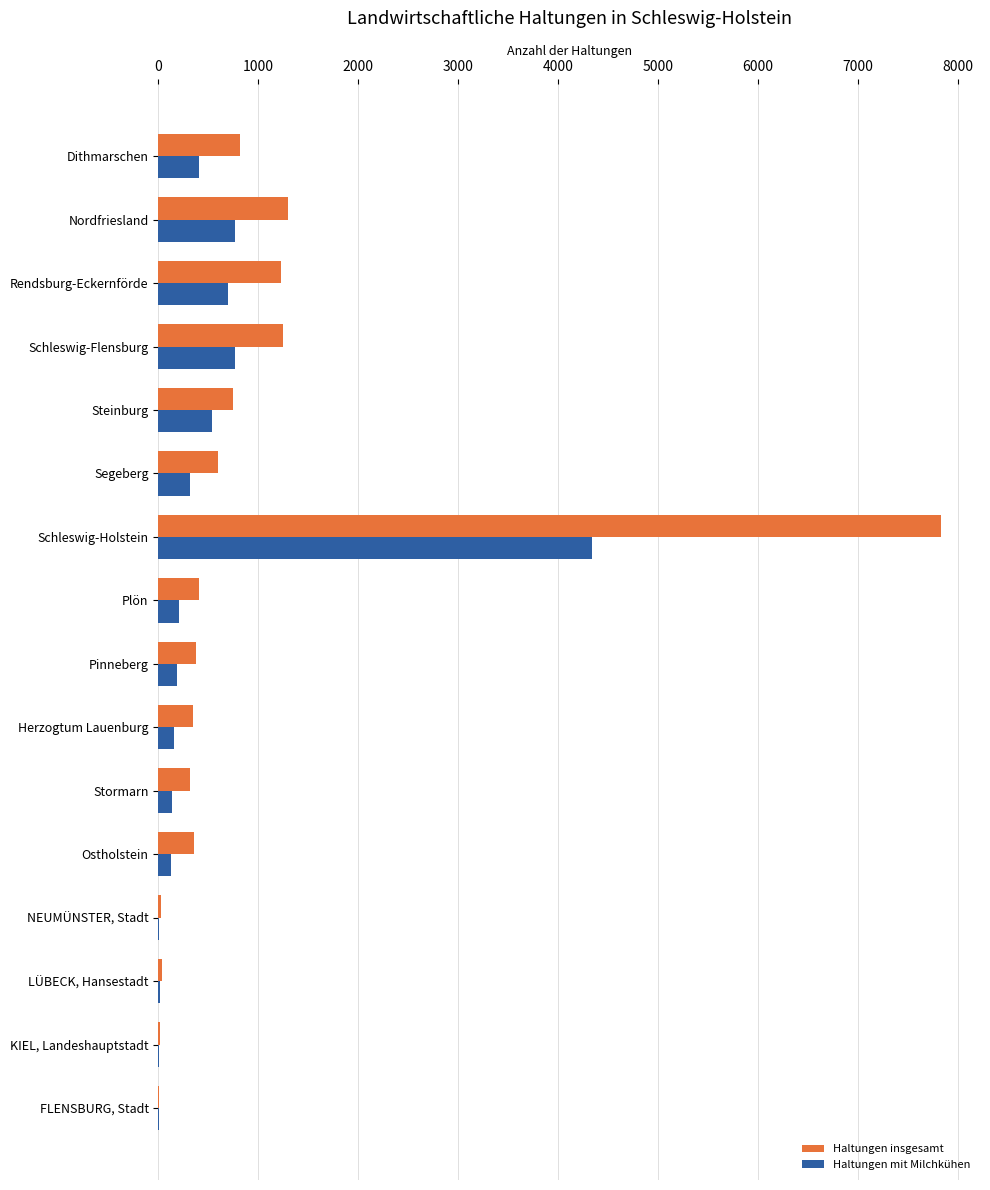

Which series changed the most between Schleswig-Holstein and Herzogtum Lauenburg?

Haltungen insgesamt